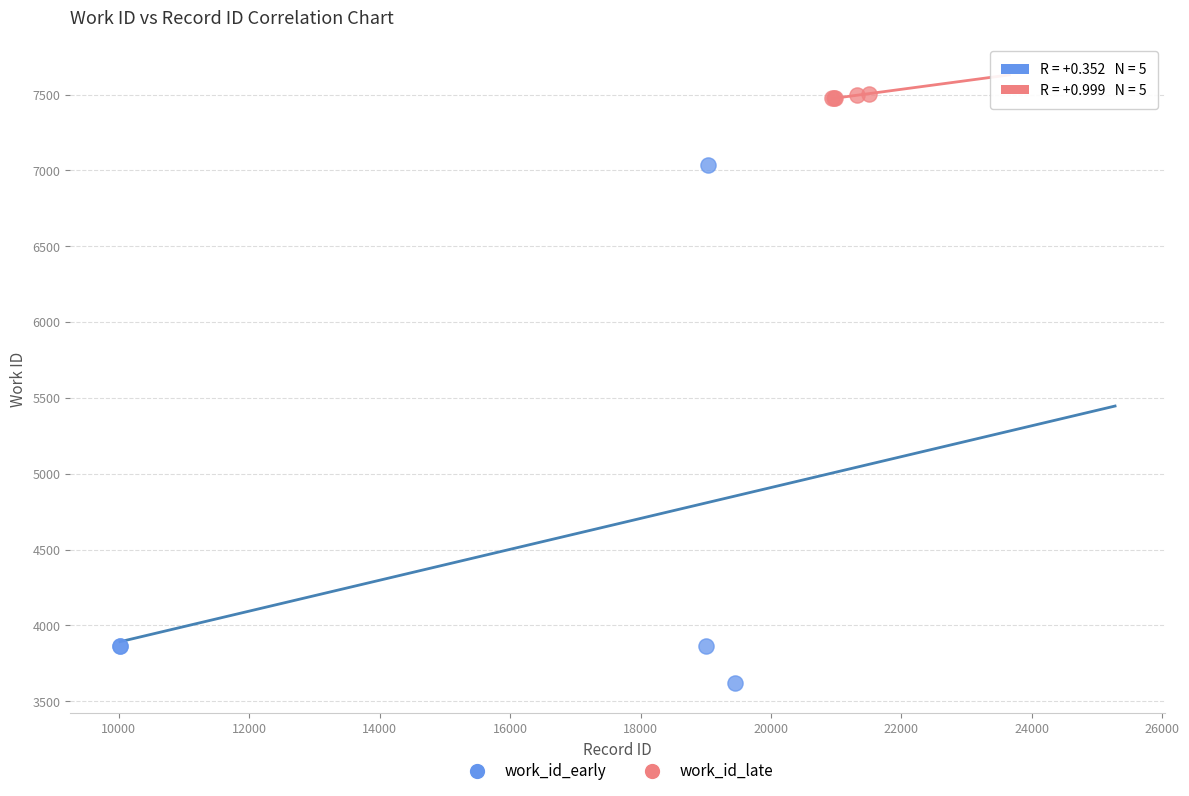

Which series contains the lowest Y value?

work_id_early